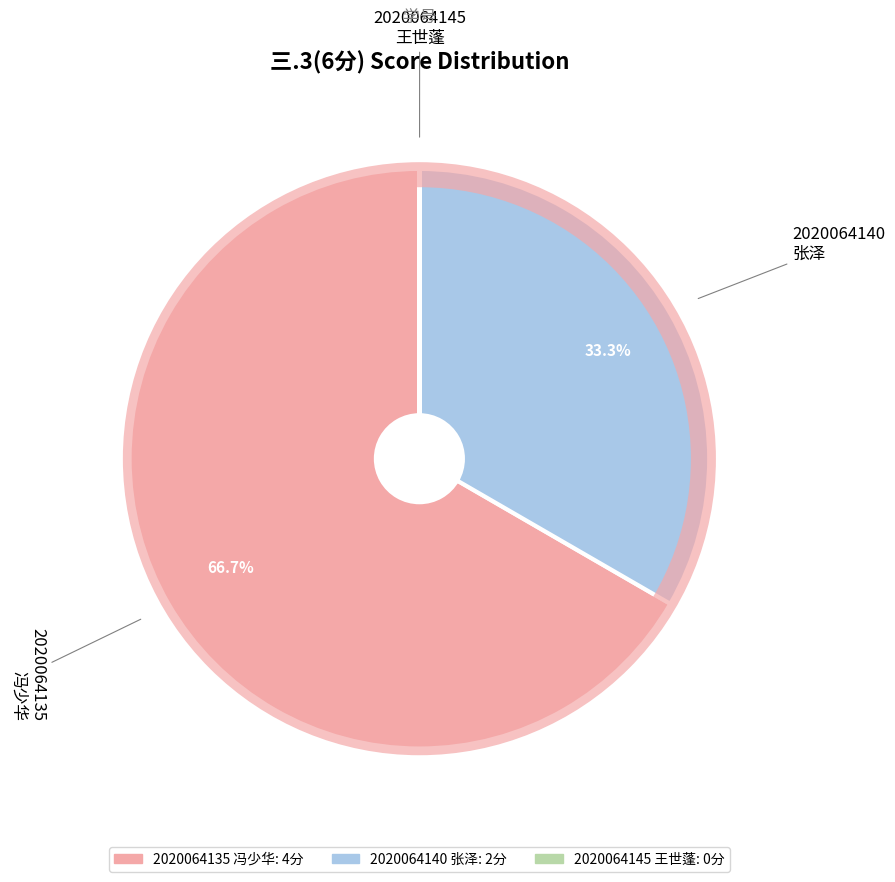

What is the largest slice in the pie chart?

2020064135 冯少华